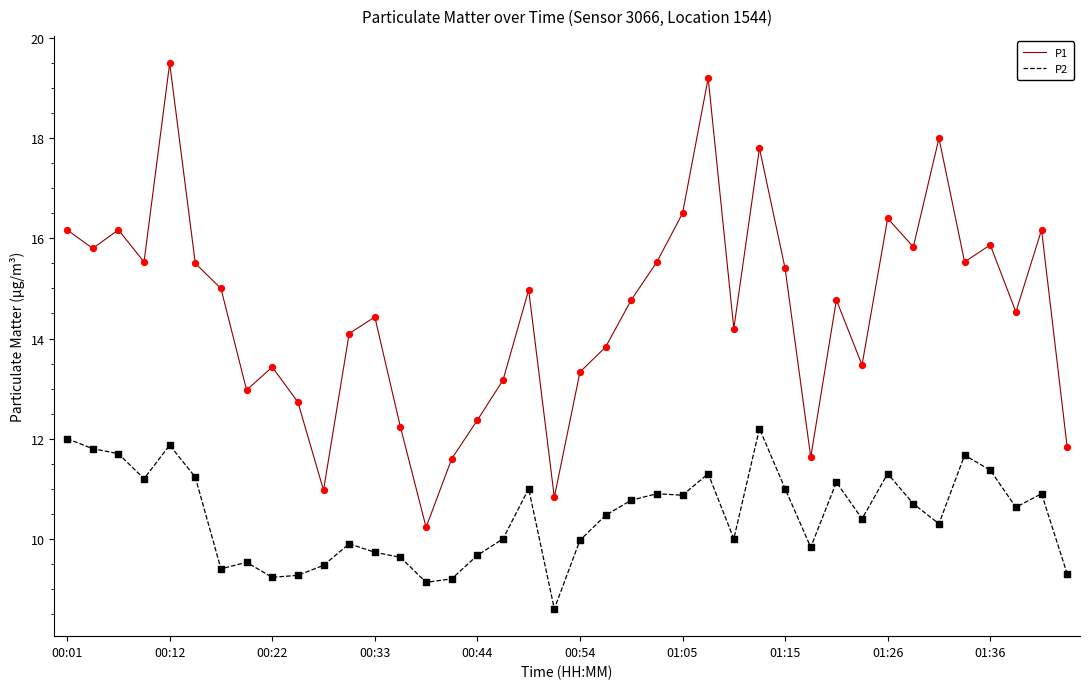

What are all the series names shown in the legend?

P1, P2